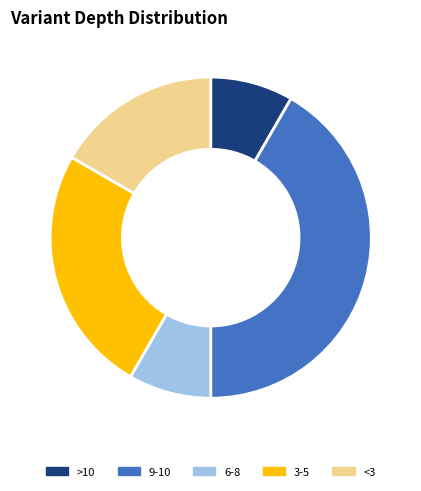

What is the largest slice in the pie chart?

9-10